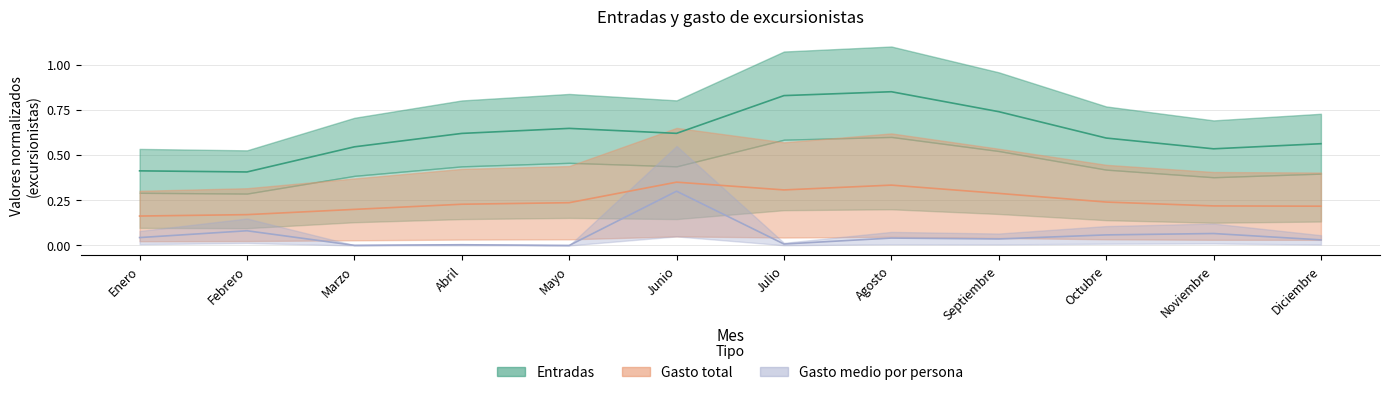

Which series changed the most between Junio and Diciembre?

Gasto medio